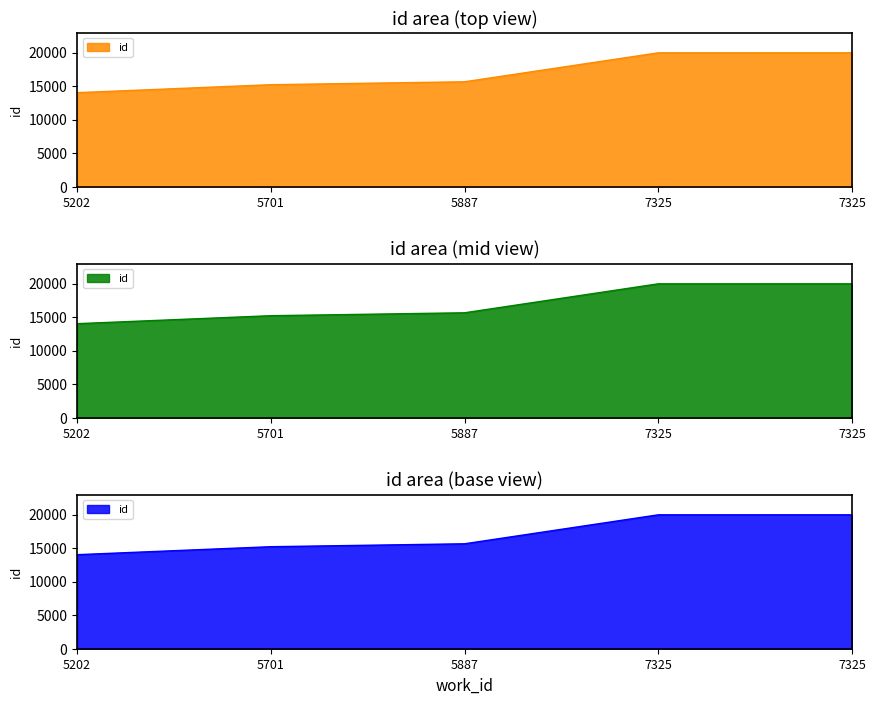

How many lines are shown in the chart?

1